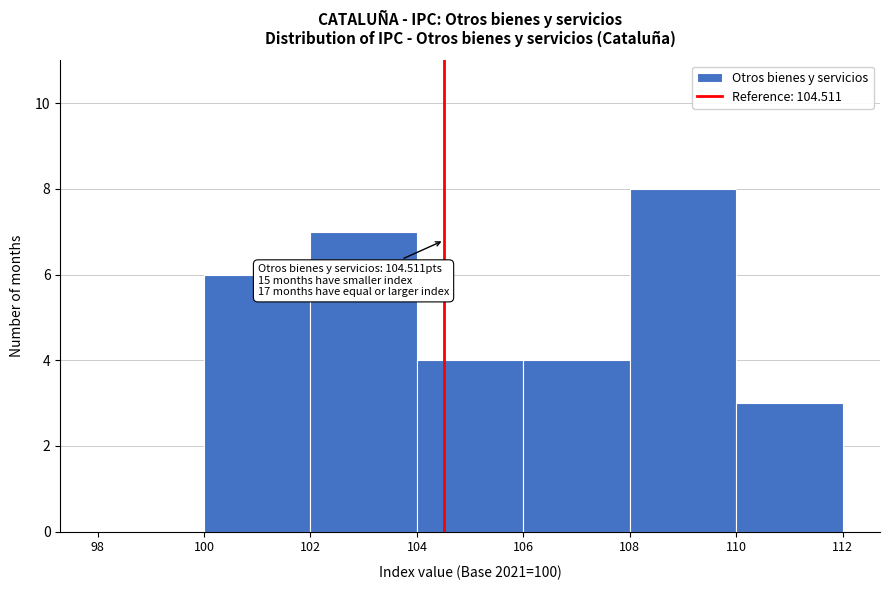

Over which range of the x-axis is the bar tallest?

108 to 110